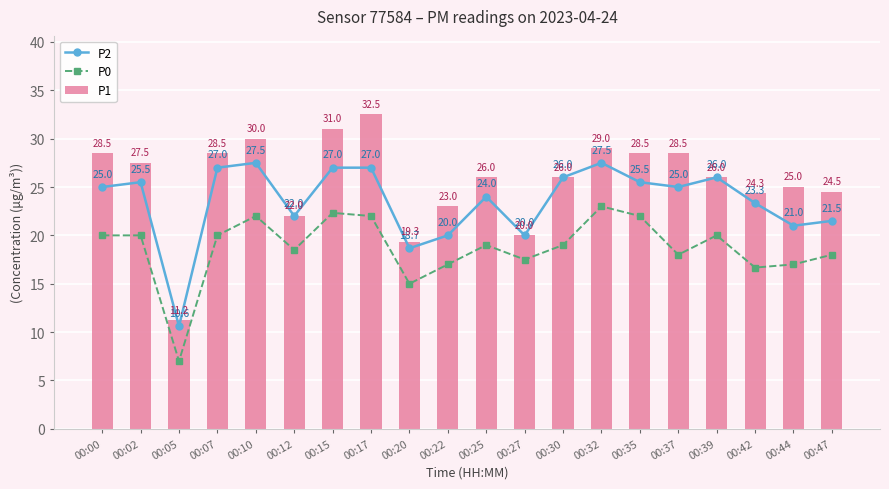

What are all the series names shown in the legend?

P2, P0, P1